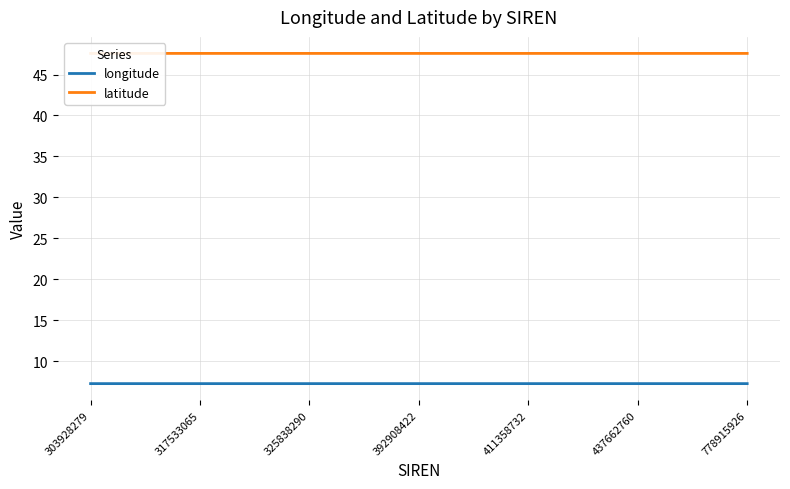

Reading left to right, transcribe all the data shown in this chart.

longitude: 7.3	7.3	7.3	7.3	7.3	7.3	7.3
latitude: 47.6	47.6	47.6	47.6	47.6	47.6	47.6